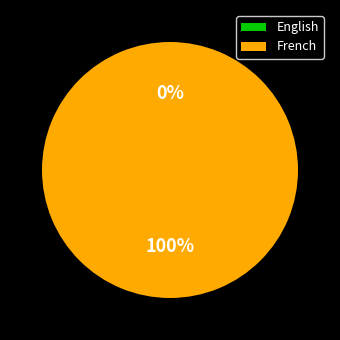

What is the change in value from English to French?

+1